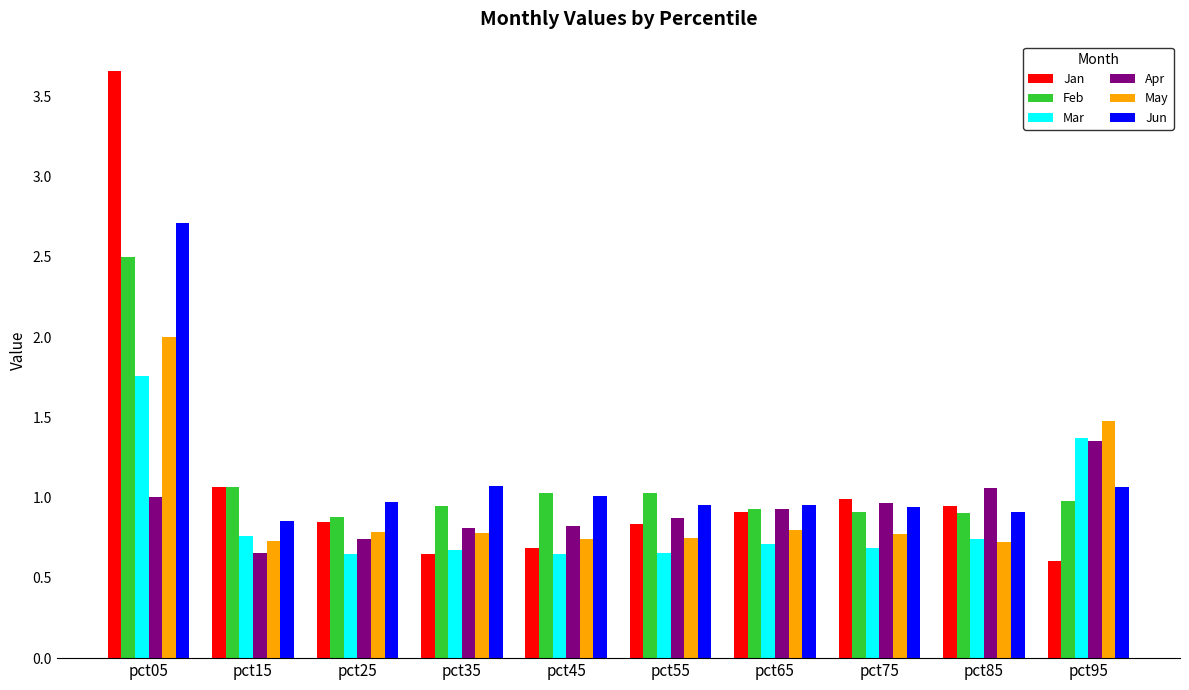

At which category does the chart reach its peak across all series?

pct05